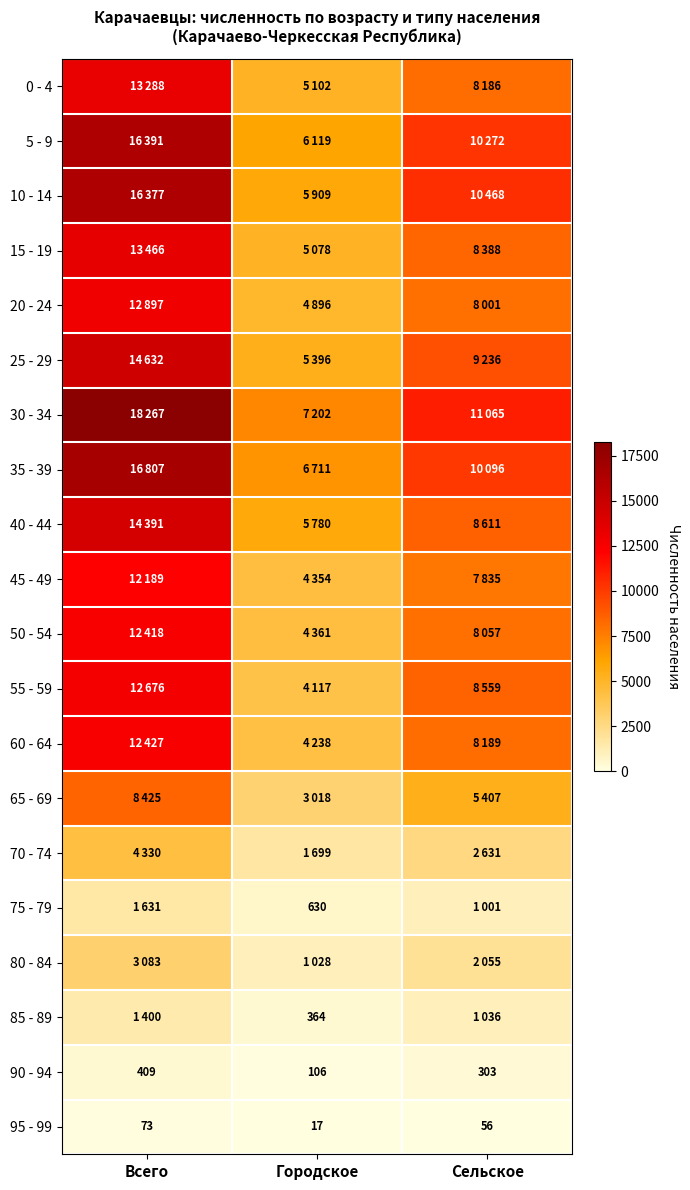

The 95 - 99 series shows 17 at Городское. True or false?

True